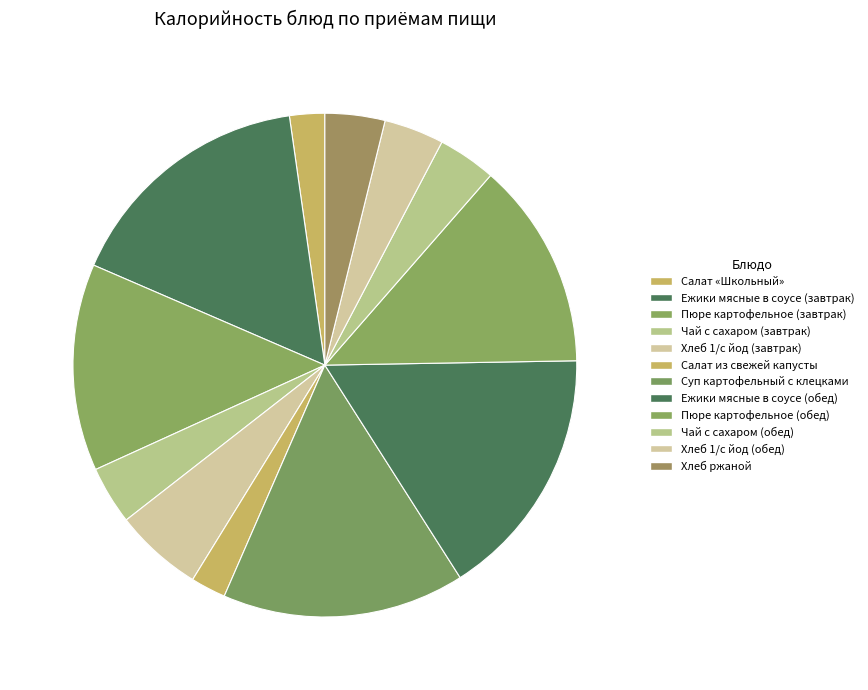

Rank the categories by value from lowest to highest.

Салат «Школьный», Салат из свежей капусты, Чай с сахаром (завтрак), Чай с сахаром (обед), Хлеб 1/с йод (обед), Хлеб ржаной, Хлеб 1/с йод (завтрак), Пюре картофельное (завтрак), Пюре картофельное (обед), Суп картофельный с клецками, Ежики мясные в соусе (завтрак), Ежики мясные в соусе (обед)